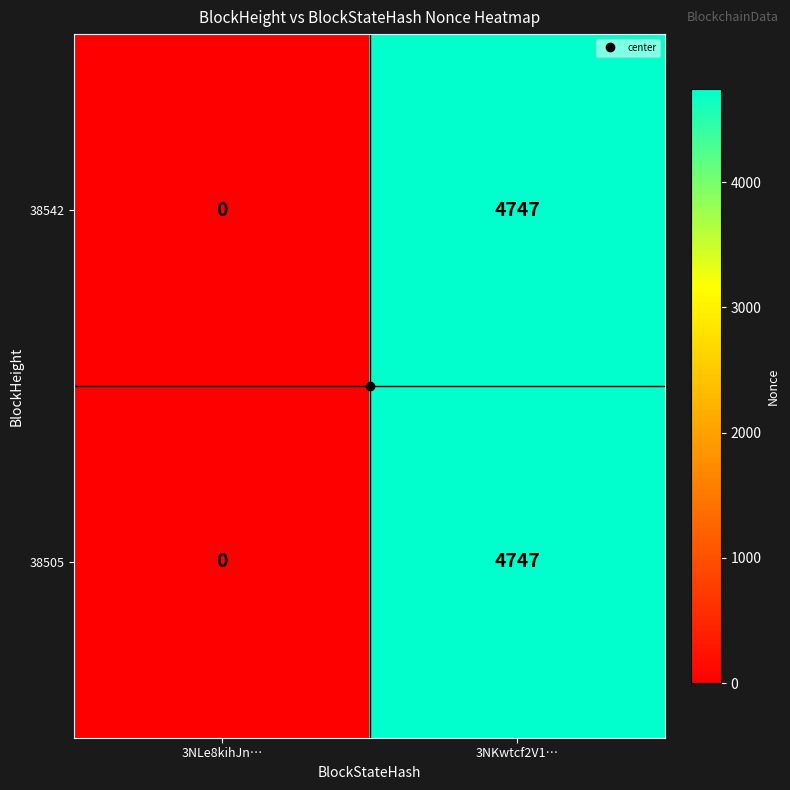

At which category is the sum across all series the highest?

3NKwtcf2V1…